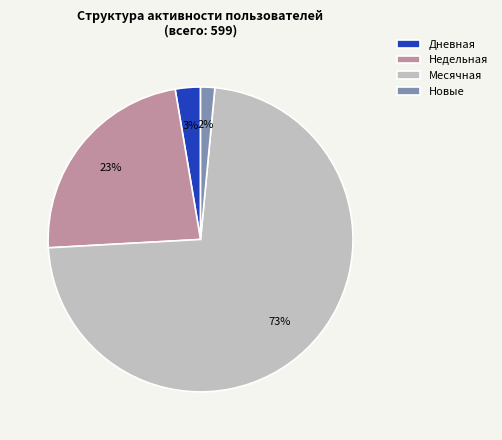

Is there a majority slice in this chart?

Yes